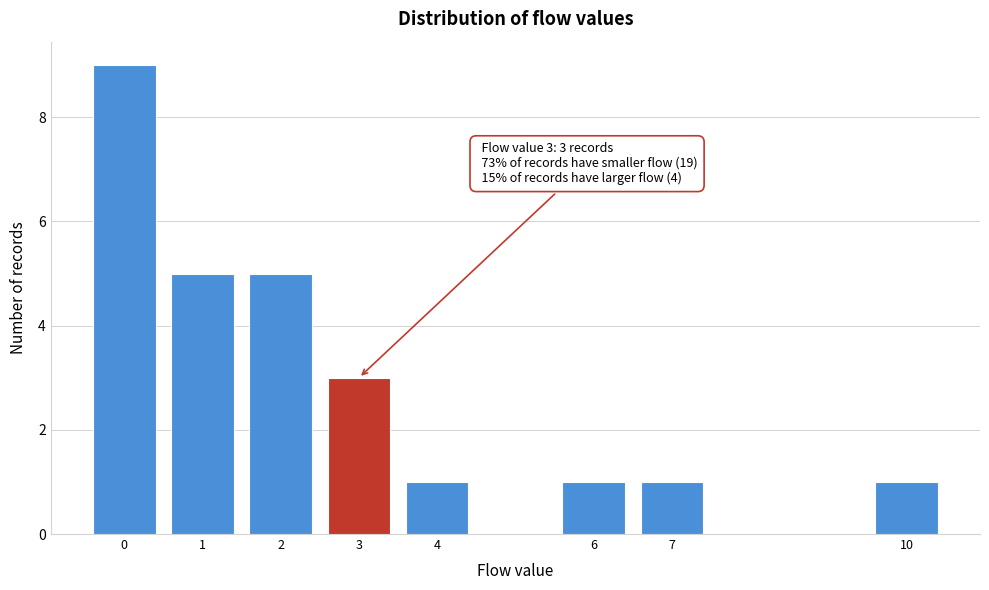

Reading left to right, extract all data points from this chart.

9	5	5	3	1	1	1	1